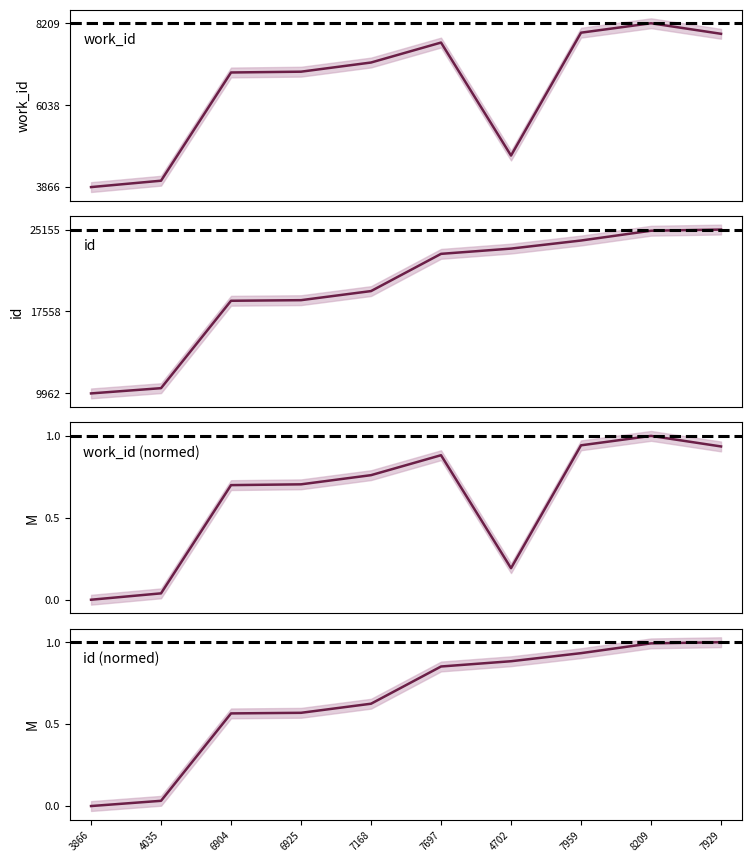

At which label does id first exceed 22903?

4702